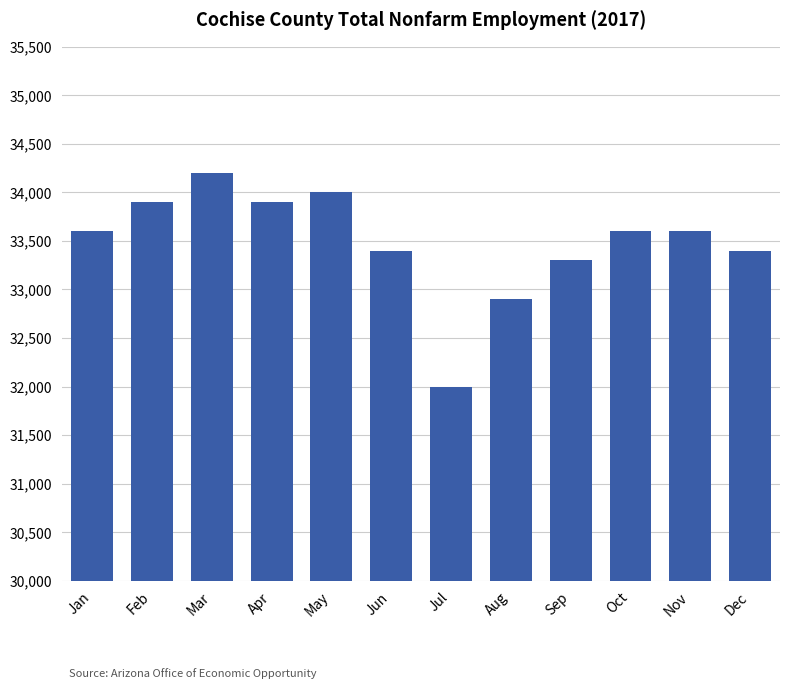

Reading right to left, what are all the values shown in this chart?

33400	33600	33600	33300	32900	32000	33400	34000	33900	34200	33900	33600